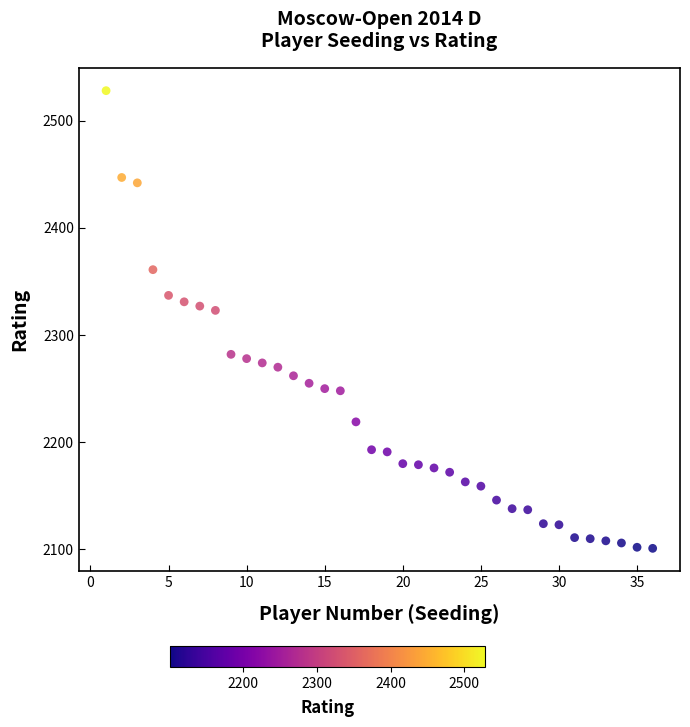

What is the range of X values (max minus min)?

35